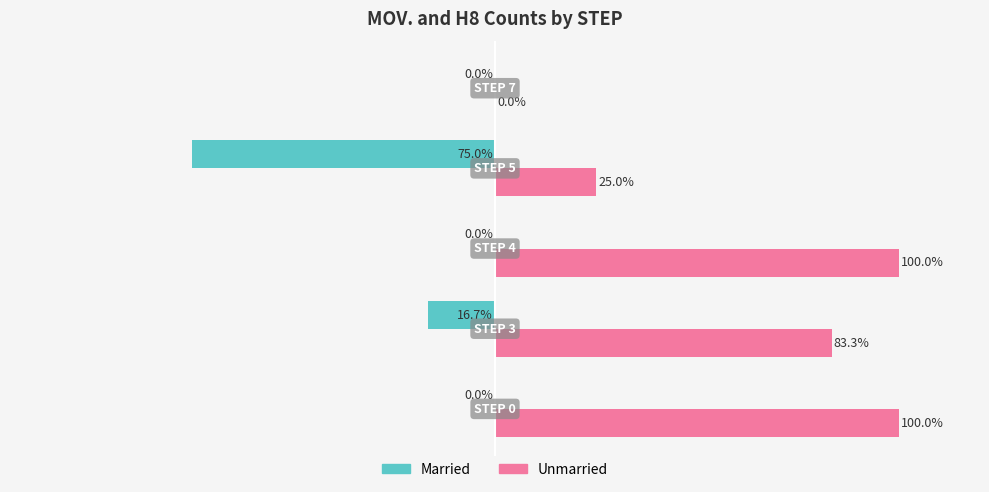

Which series has the largest total across all categories?

Unmarried